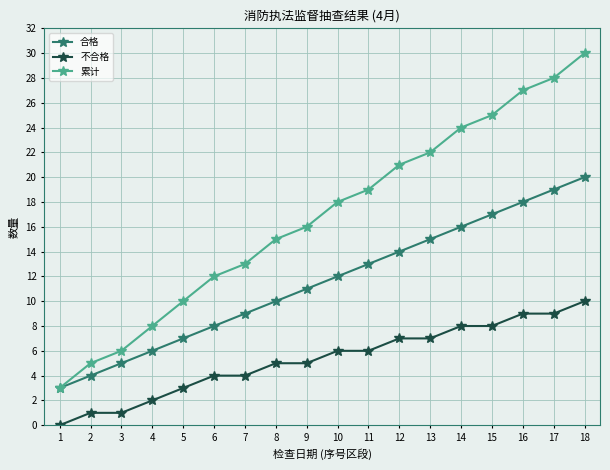

Rank the series by their maximum value, from highest to lowest.

累计, 合格, 不合格